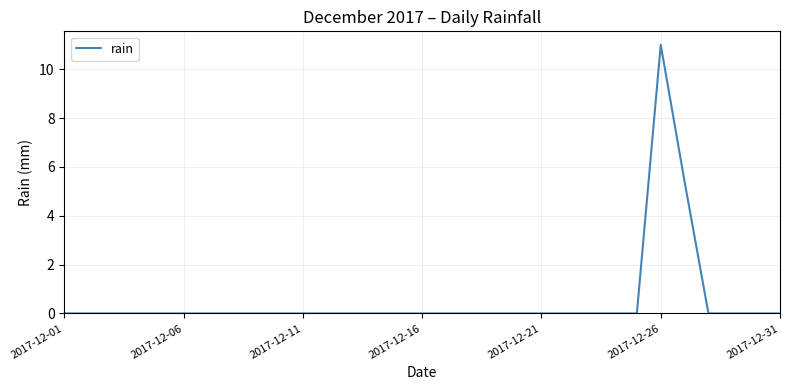

Reading left to right, transcribe all the data shown in this chart.

0.0	0.0	0.0	0.0	0.0	0.0	0.0	0.0	0.0	0.0	0.0	0.0	0.0	0.0	0.0	0.0	0.0	0.0	0.0	0.0	0.0	0.0	0.0	0.0	0.0	11.0	5.4	0.0	0.0	0.0	0.0